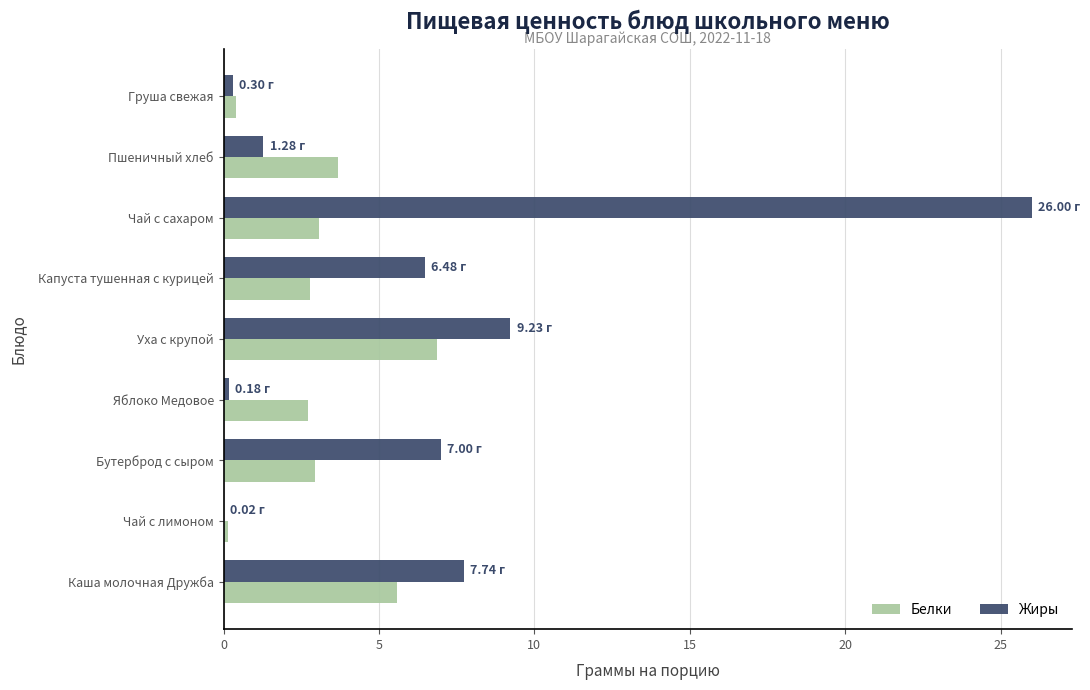

What is the total value across all series at Бутерброд с сыром?

9.9